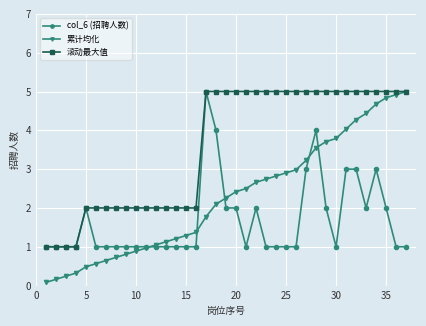

Count the number of categories in the chart.

37